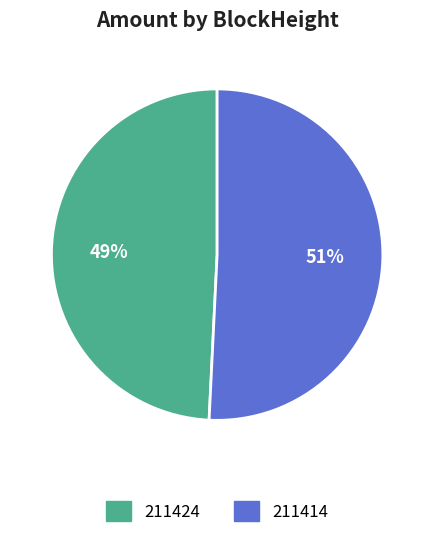

Count the number of slices in the pie.

2